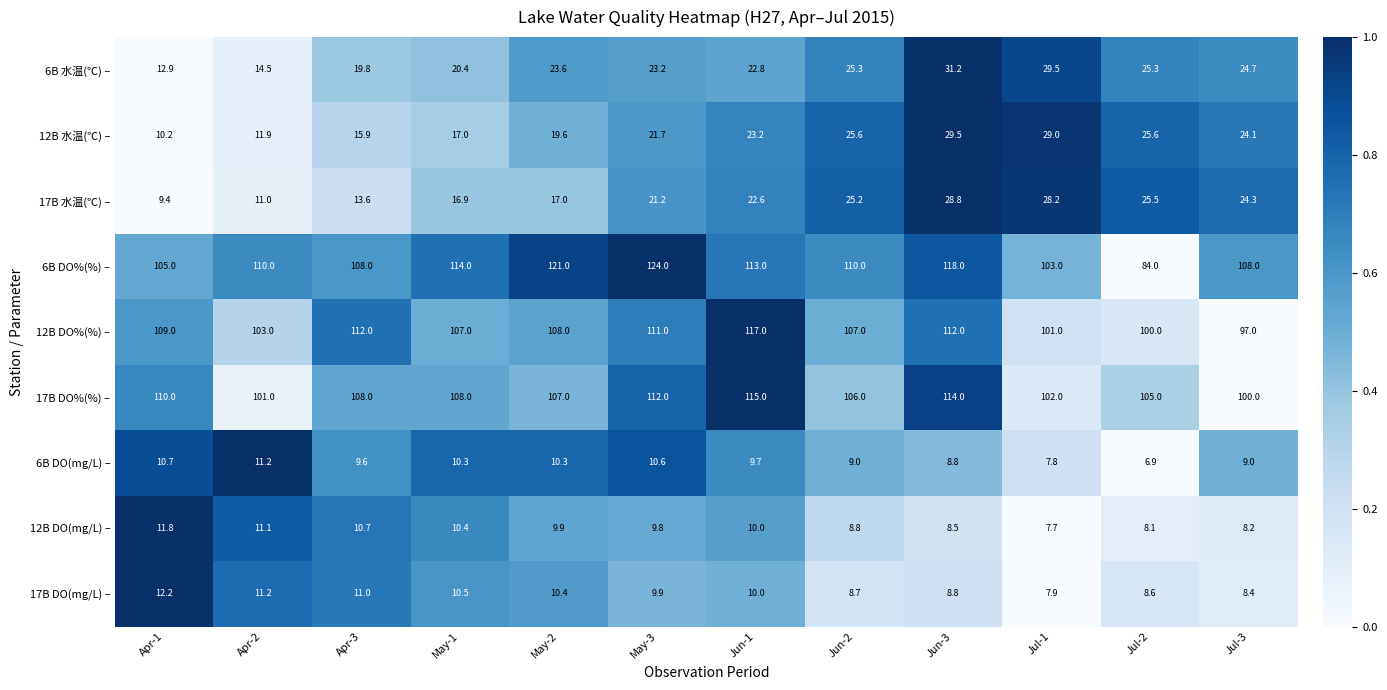

The 17B DO%(%) – series shows 36.0 at Jun-1. True or false?

False